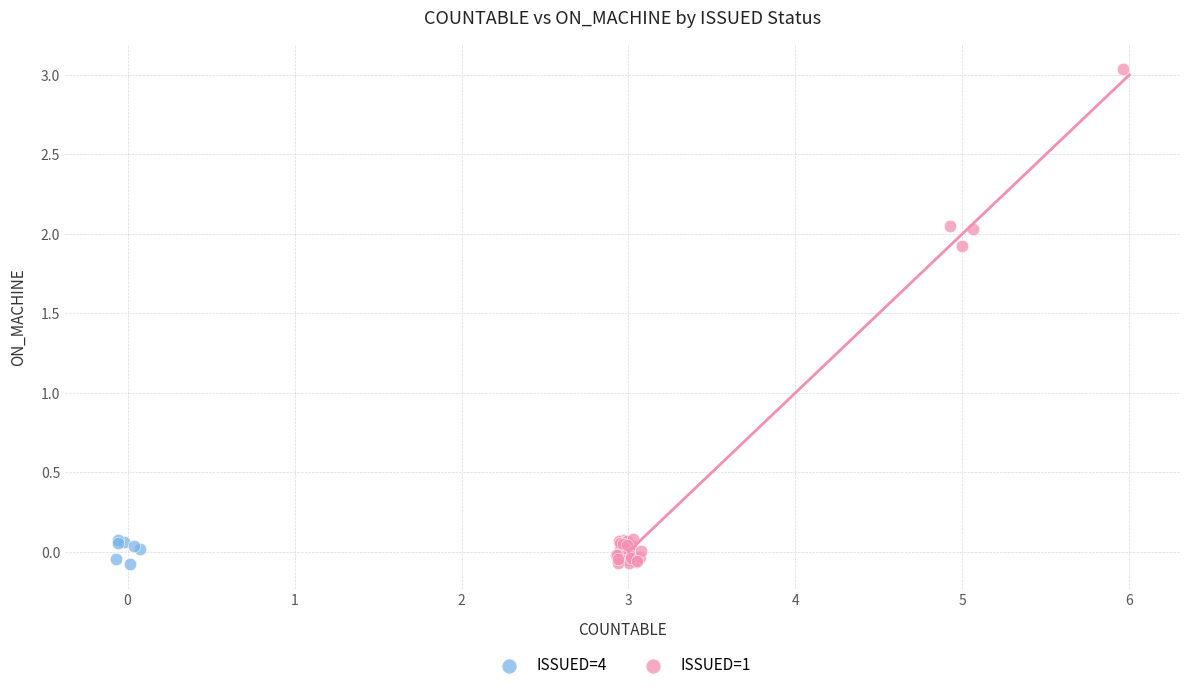

Which series reaches the maximum Y coordinate?

ISSUED=1